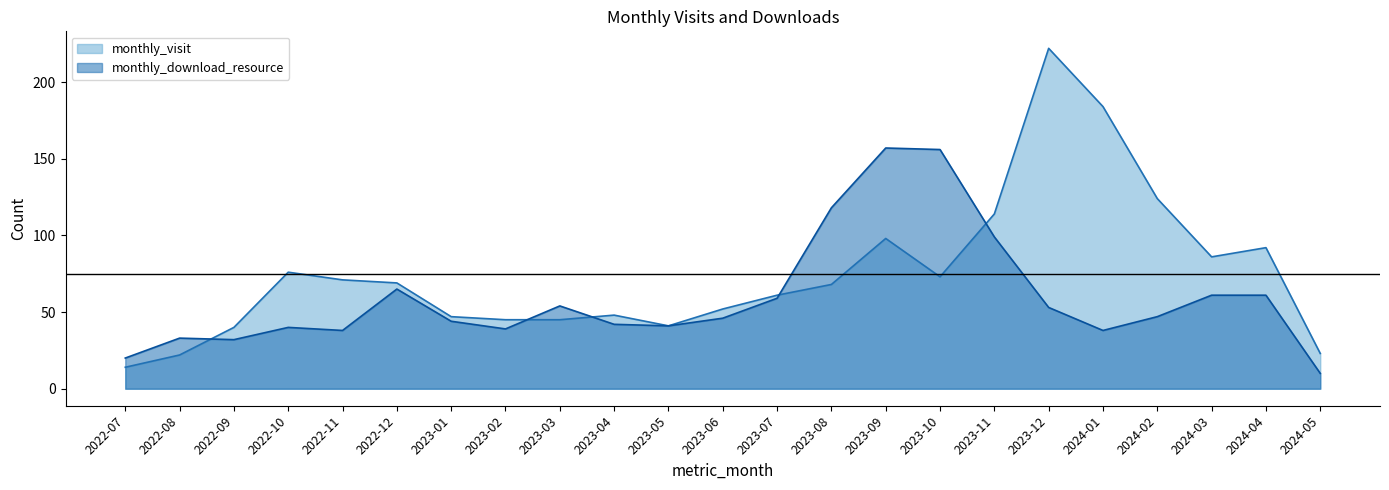

Which label corresponds to the smallest value in the chart?

2024-05